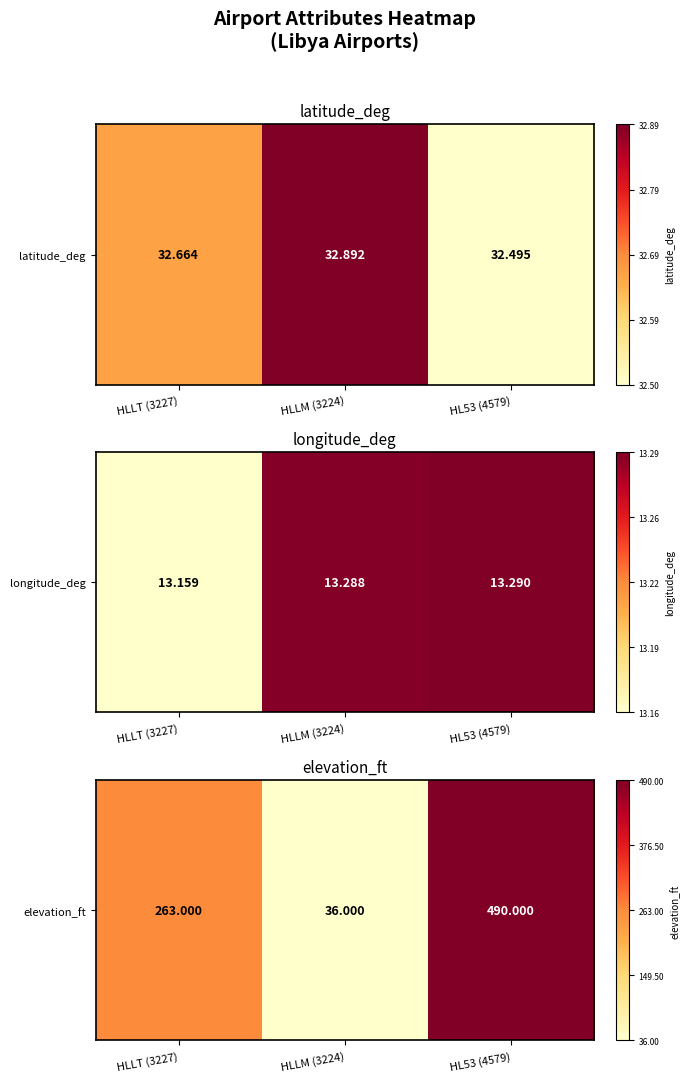

Rank the categories by value from lowest to highest.

HLLM (3224), HLLT (3227), HL53 (4579)